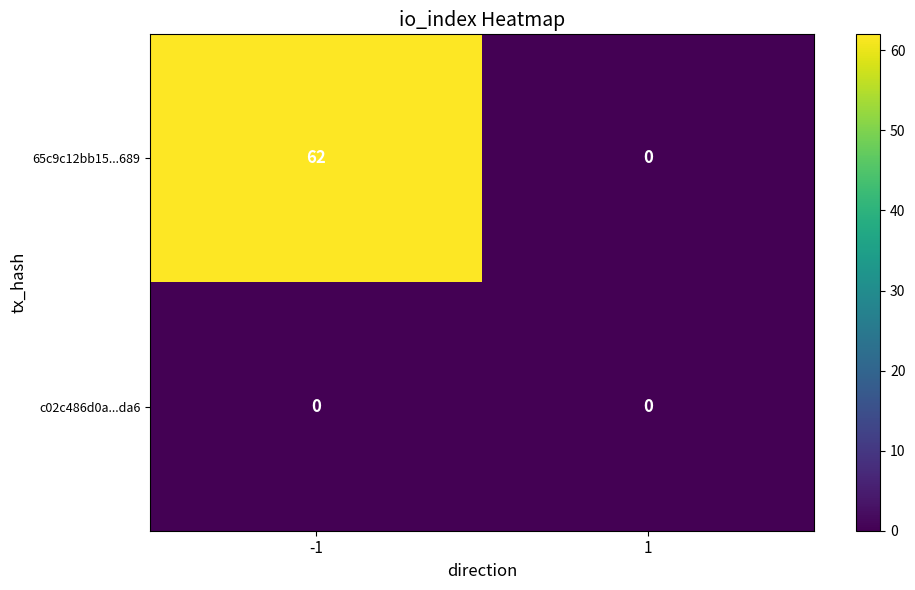

How many series are shown in this chart?

2